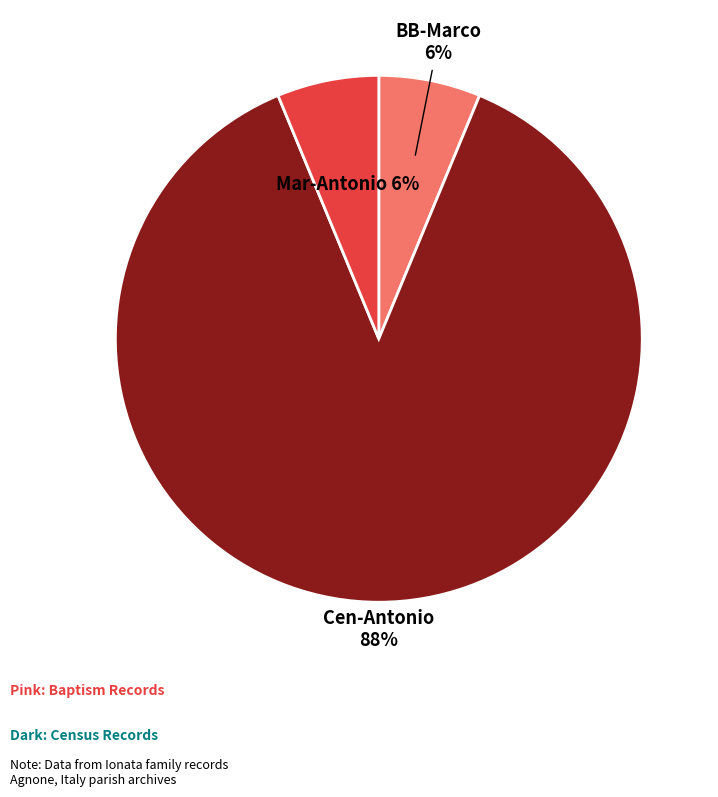

Is there a majority slice in this chart?

Yes